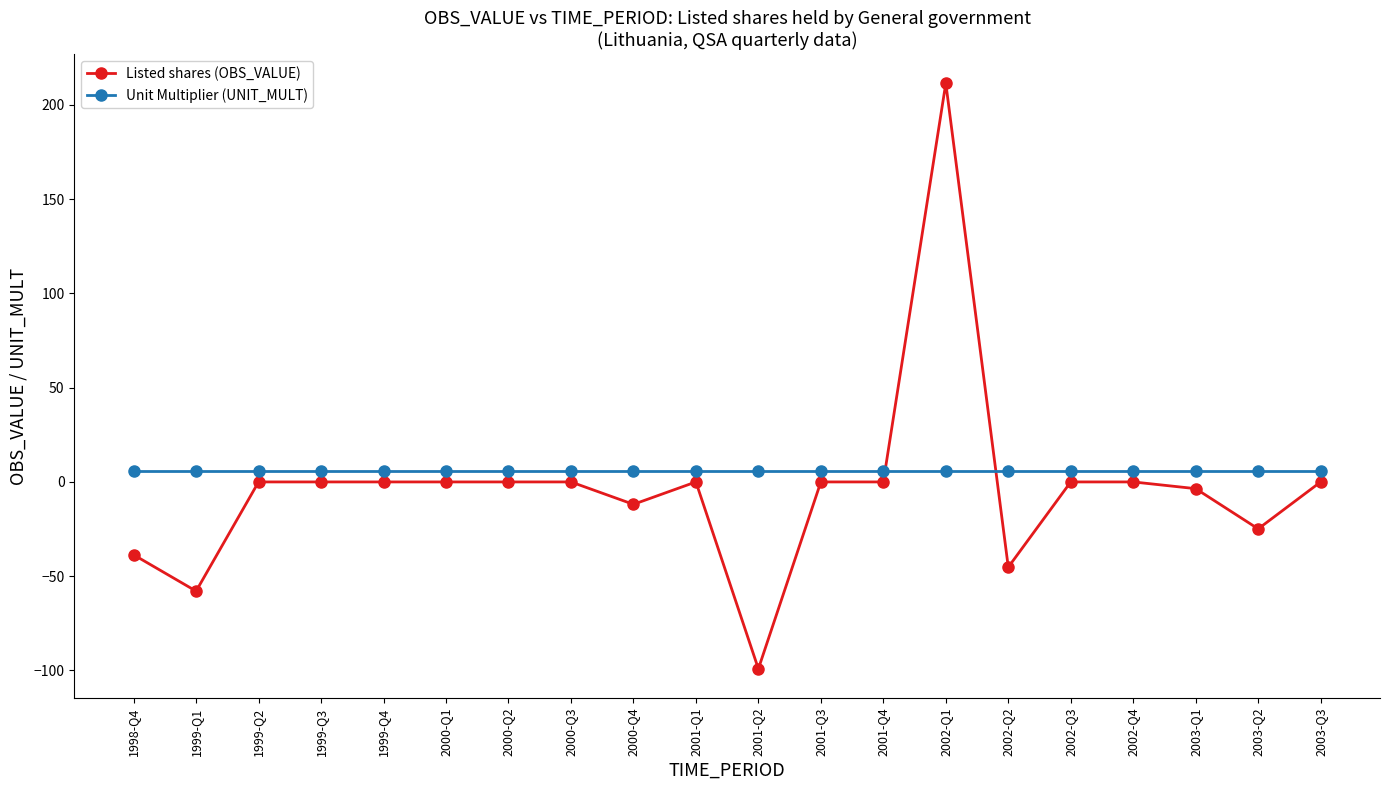

What position from the right is 2002-Q2?

6